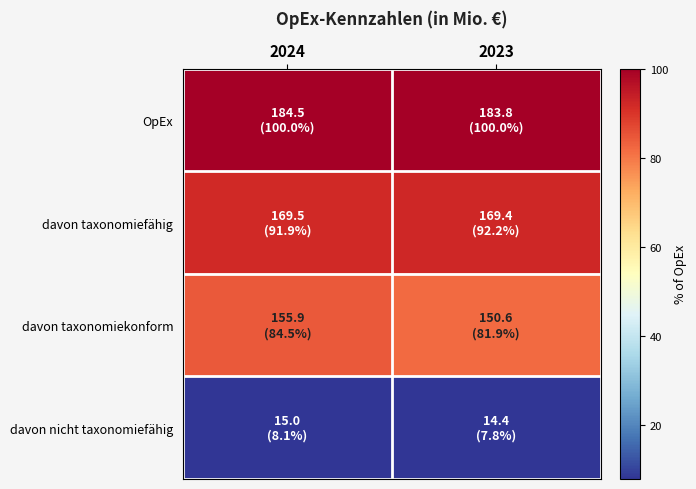

Reading right to left, extract all data points from this chart.

OpEx: 2023=100.0	2024=100.0
davon taxonomiefähig: 2023=92.2	2024=91.9
davon taxonomiekonform: 2023=81.9	2024=84.5
davon nicht taxonomiefähig: 2023=7.8	2024=8.1